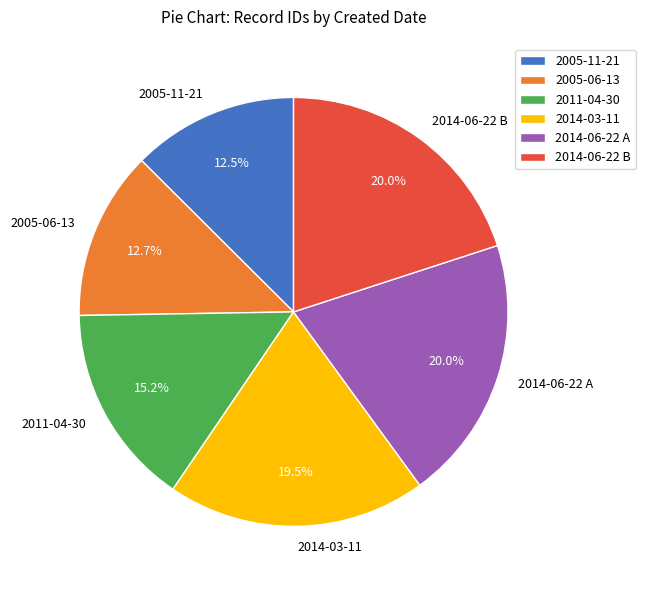

What percentage is NOT represented by 2014-03-11?

80.5%